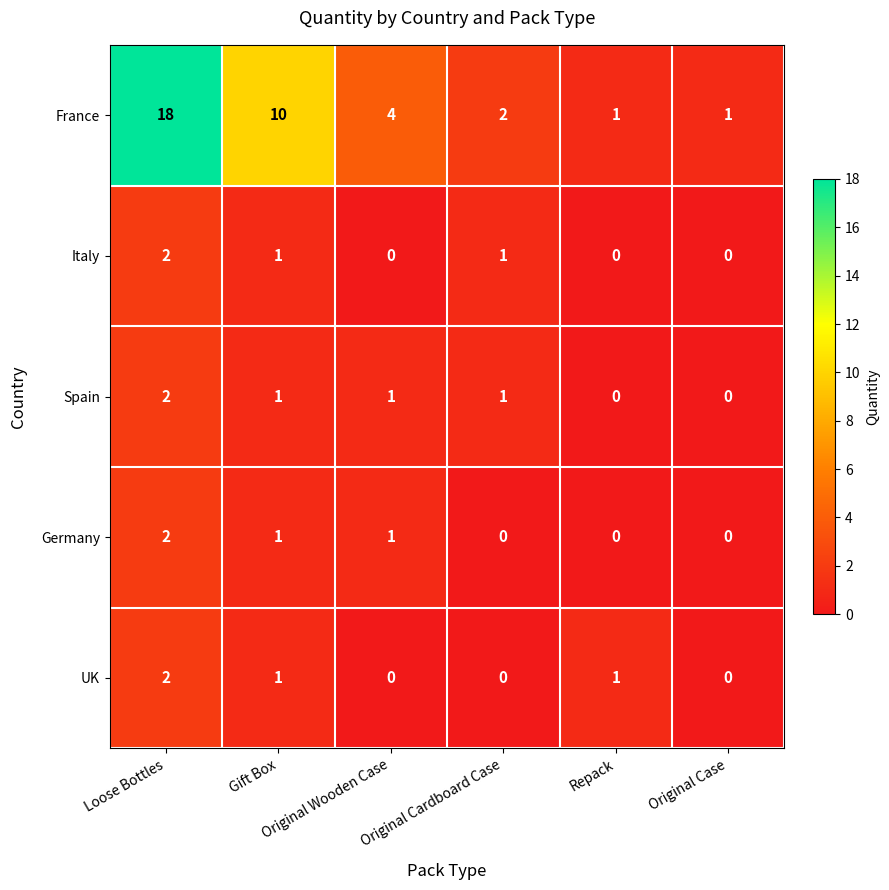

What is the difference between the second highest and second lowest values in the France series?

9